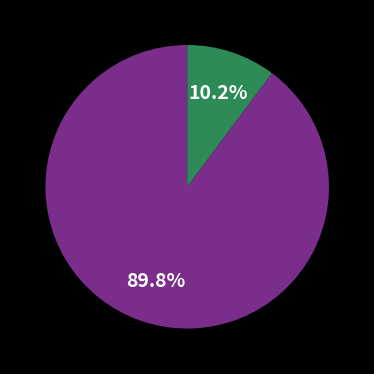

Is there a majority slice in this chart?

Yes